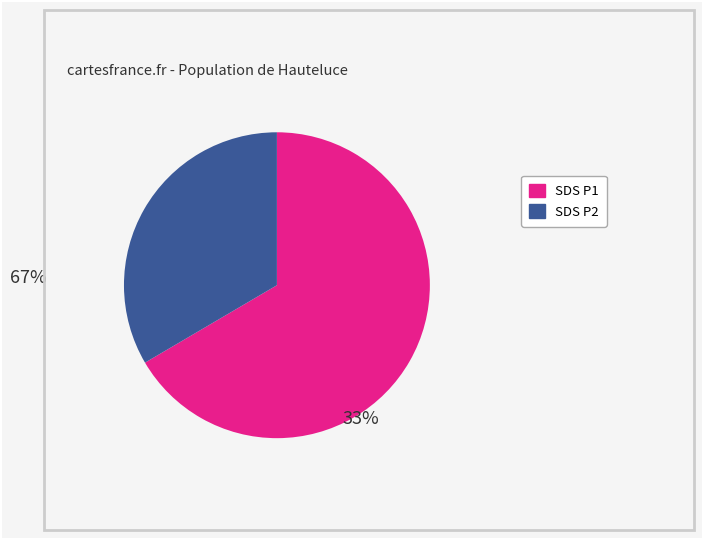

Is there a majority slice in this chart?

Yes